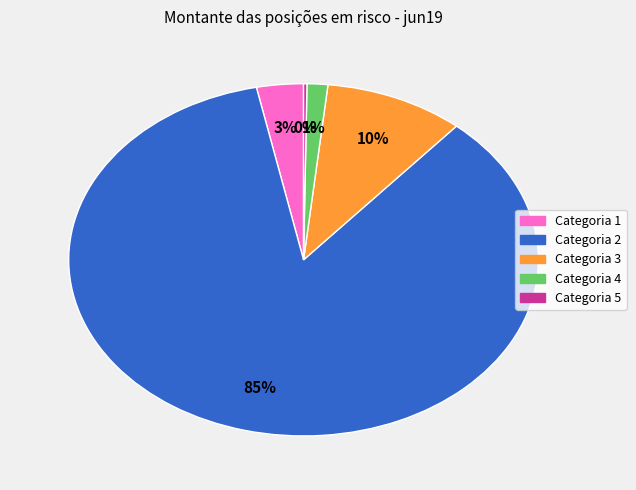

Which has a higher value, Categoria 1 or Categoria 4?

Categoria 1